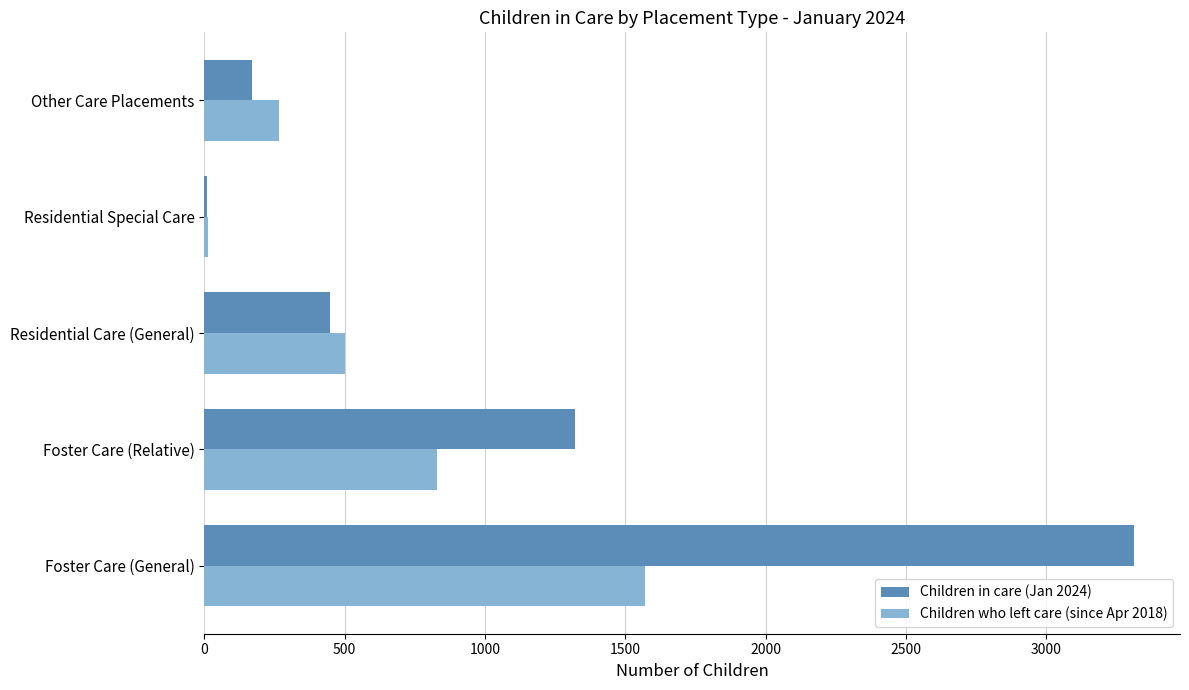

What is the sum of all Children in care (Jan 2024) values?

5257